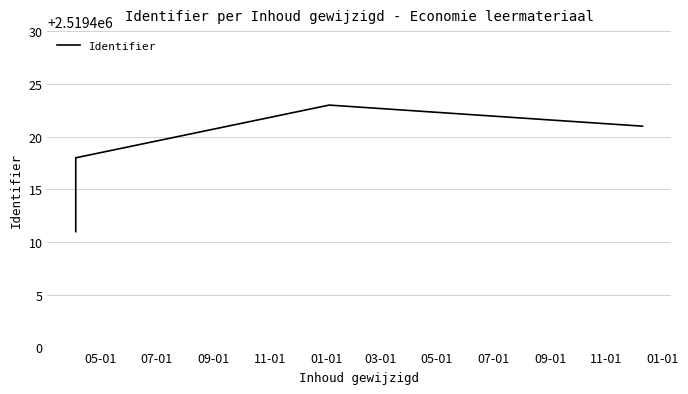

How many values exceed 2519421?

1